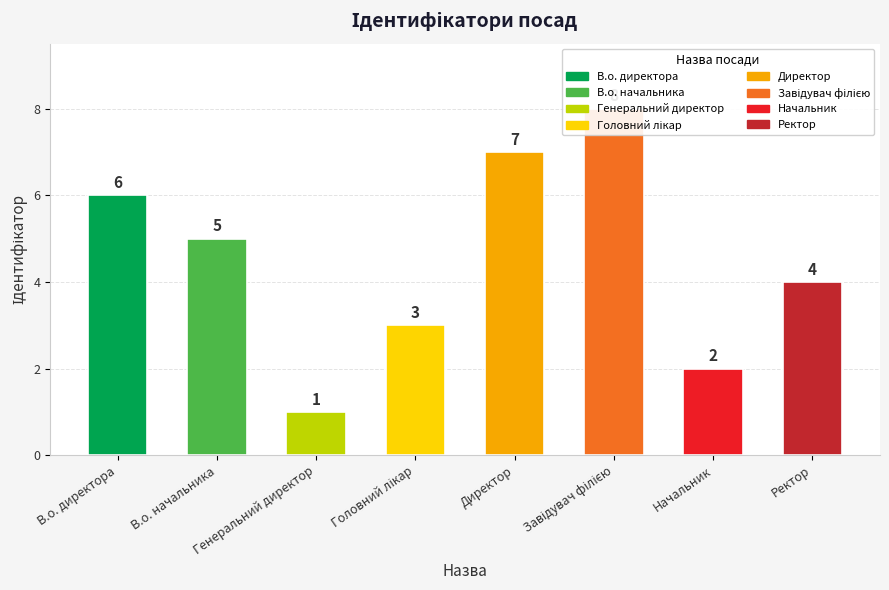

At which label is the value closest to 4?

Ректор